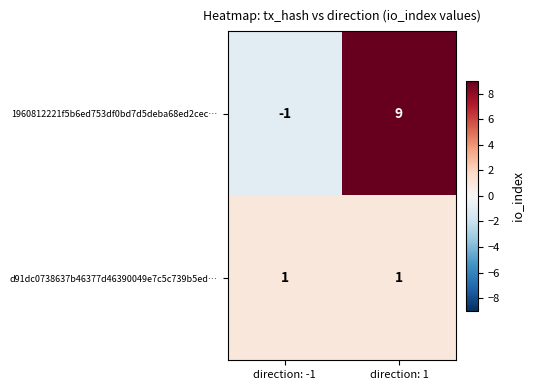

What is the average value of the 1960812221f5b6ed753df0bd7d5deba68ed2cec… series?

4